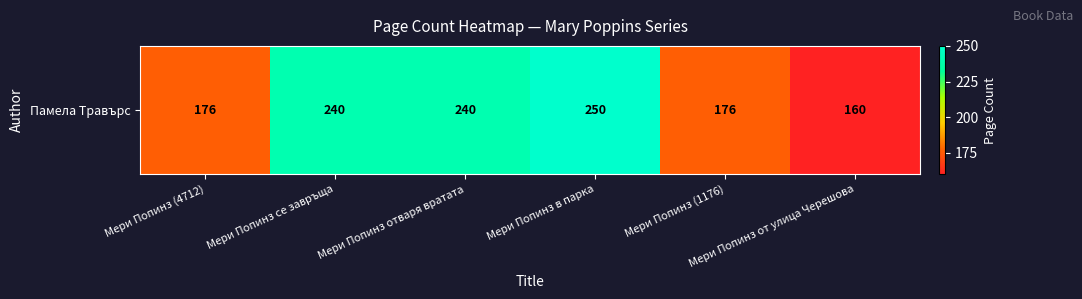

Rank the categories by value from lowest to highest.

Мери Попинз от улица Черешова, Мери Попинз (4712), Мери Попинз (1176), Мери Попинз се завръща, Мери Попинз отваря вратата, Мери Попинз в парка